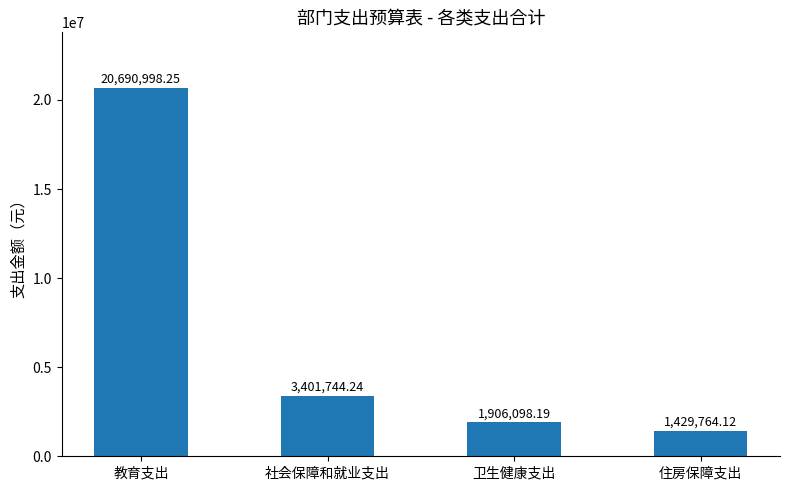

How many data points are less than 3401744?

2